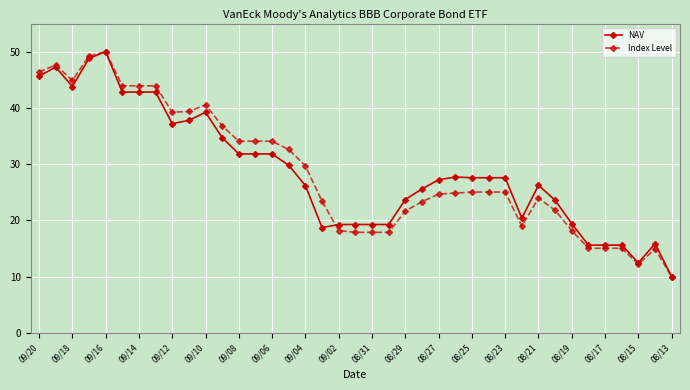

How many lines are shown in the chart?

2